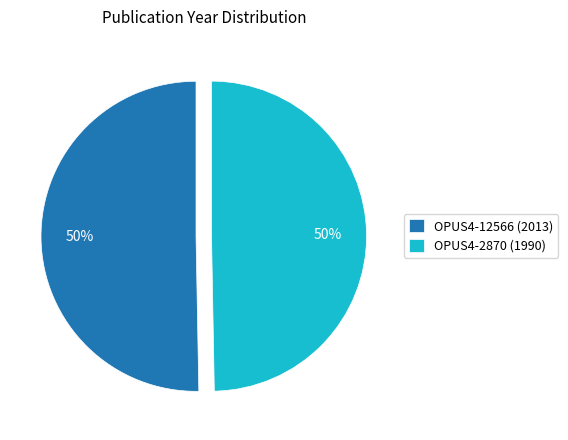

To the nearest percent, what portion does OPUS4-2870 (1990) represent?

50%